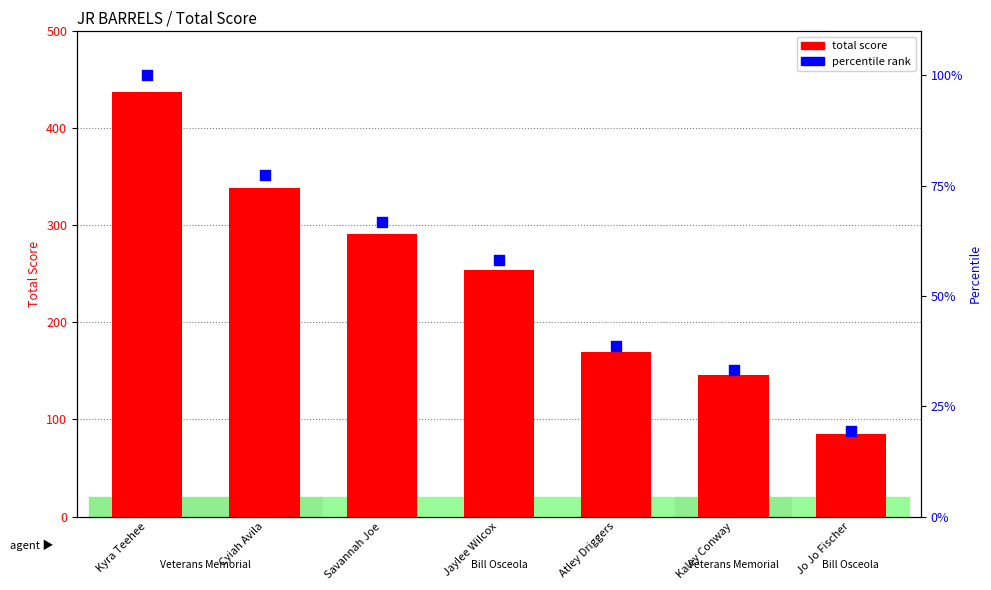

Which series contains the lowest Y value?

percentile rank